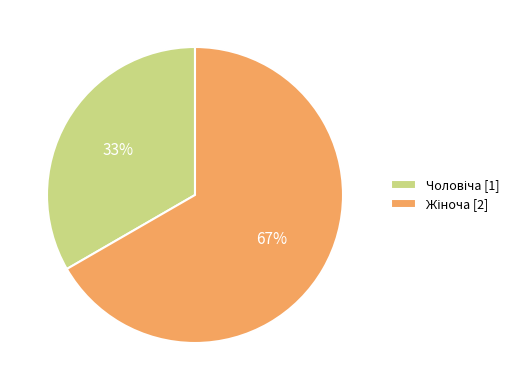

Is there a majority slice in this chart?

Yes